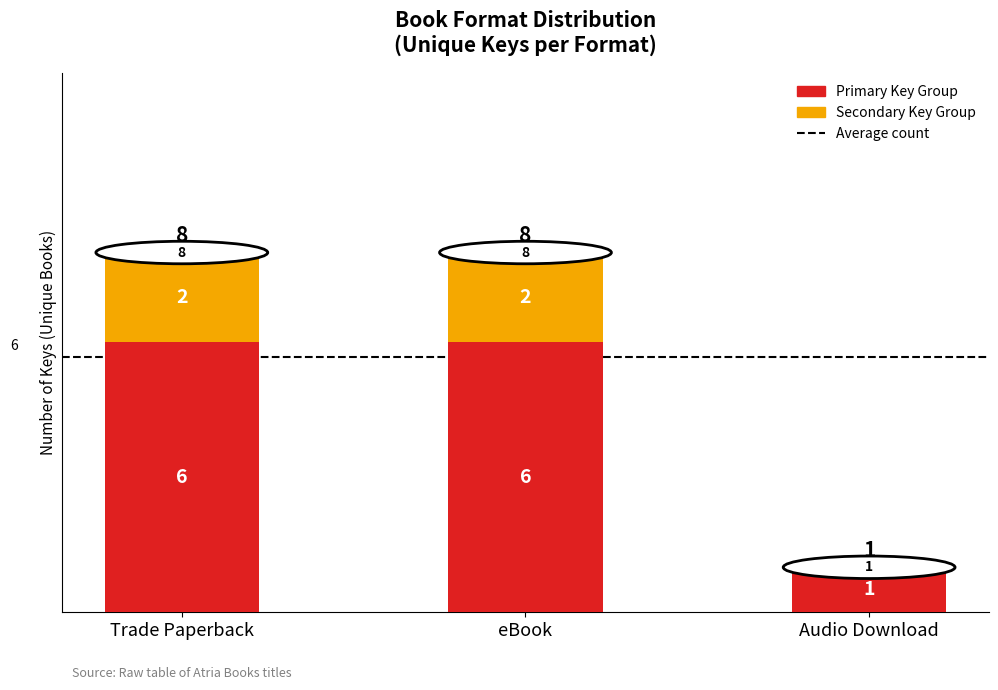

Reading left to right, what are the values for Primary Key Group?

Trade Paperback=6	eBook=6	Audio Download=1